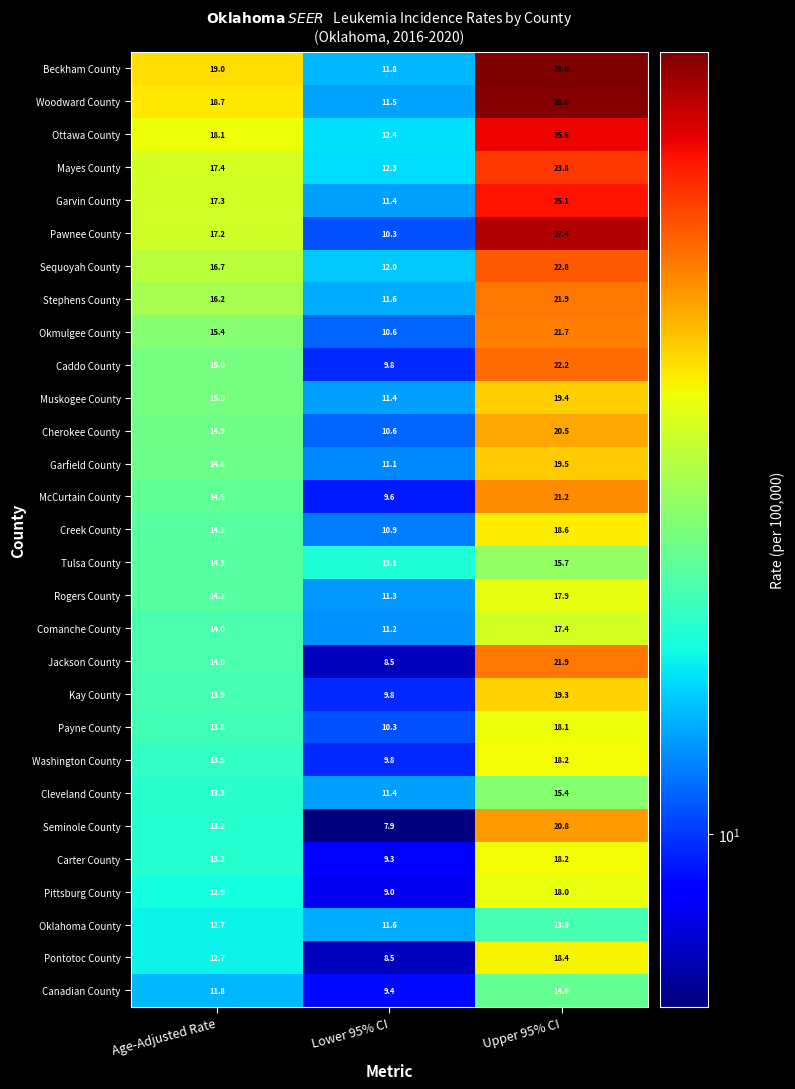

What is the difference between the Pittsburg County values at Lower 95% CI and Age-Adjusted Rate?

3.9